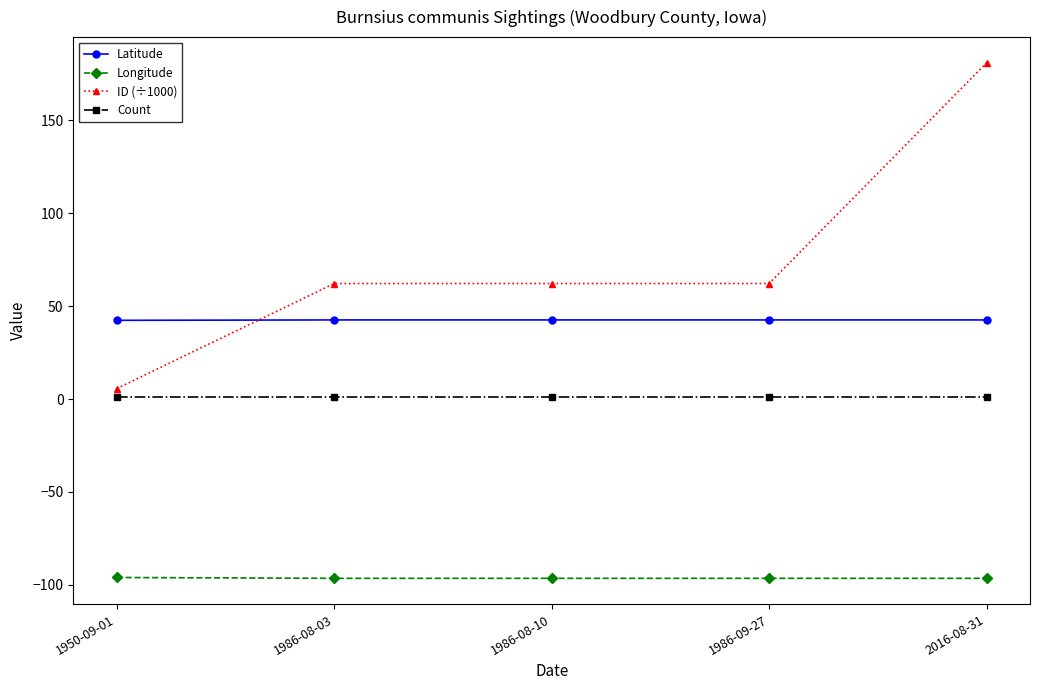

Which series has the largest total across all categories?

ID (÷1000)